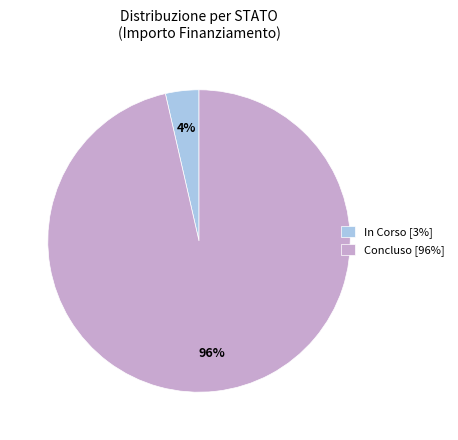

Combined, do Concluso [96%] and In Corso [3%] account for over 50%?

Yes